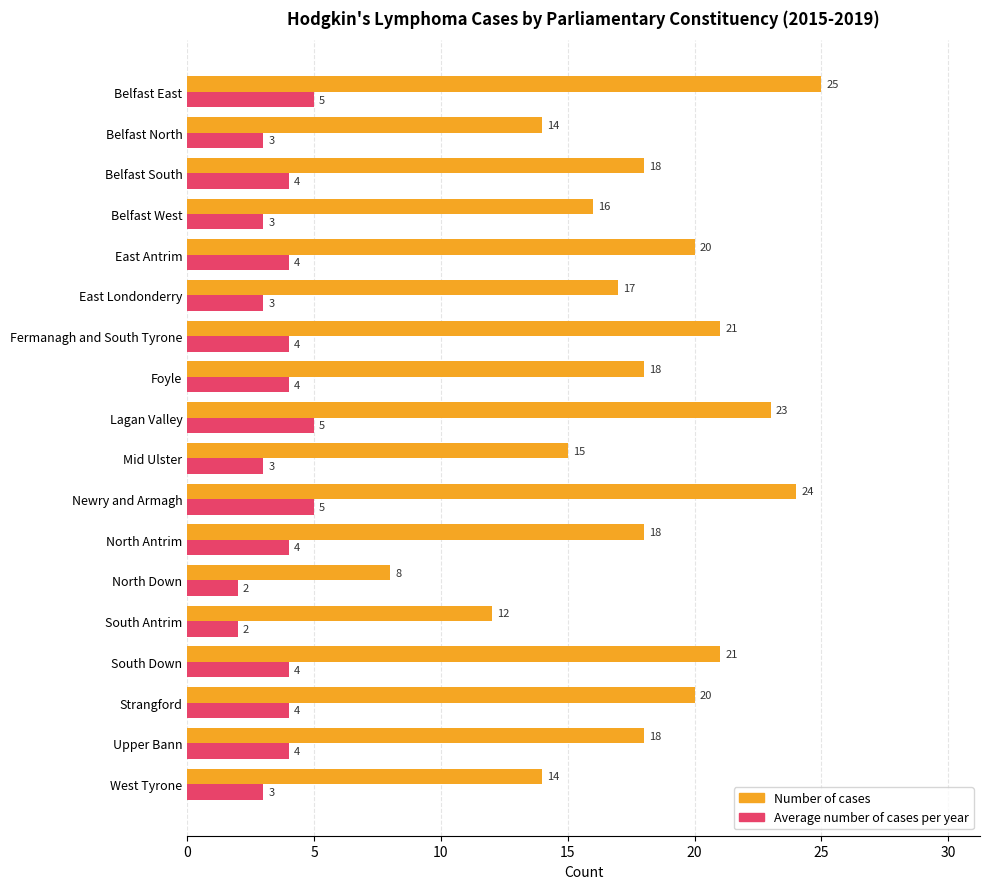

Count the Average number of cases per year values in the range 3 to 4.

13